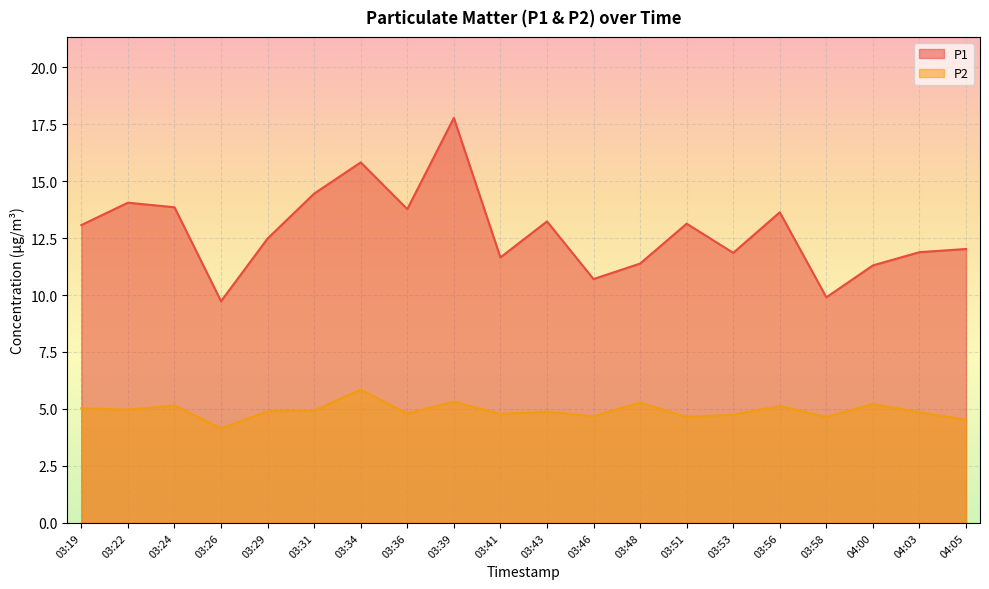

How many categories are shown in the chart?

20